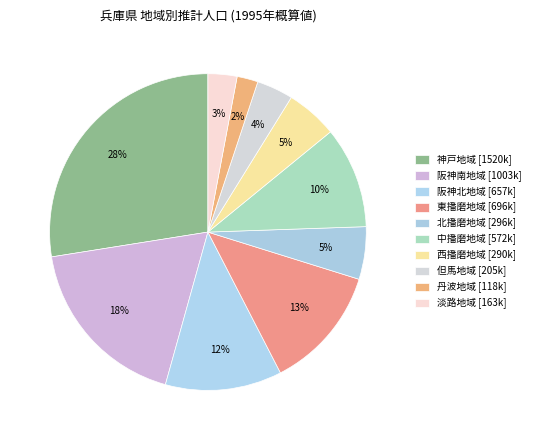

How many slices are in this pie chart?

10